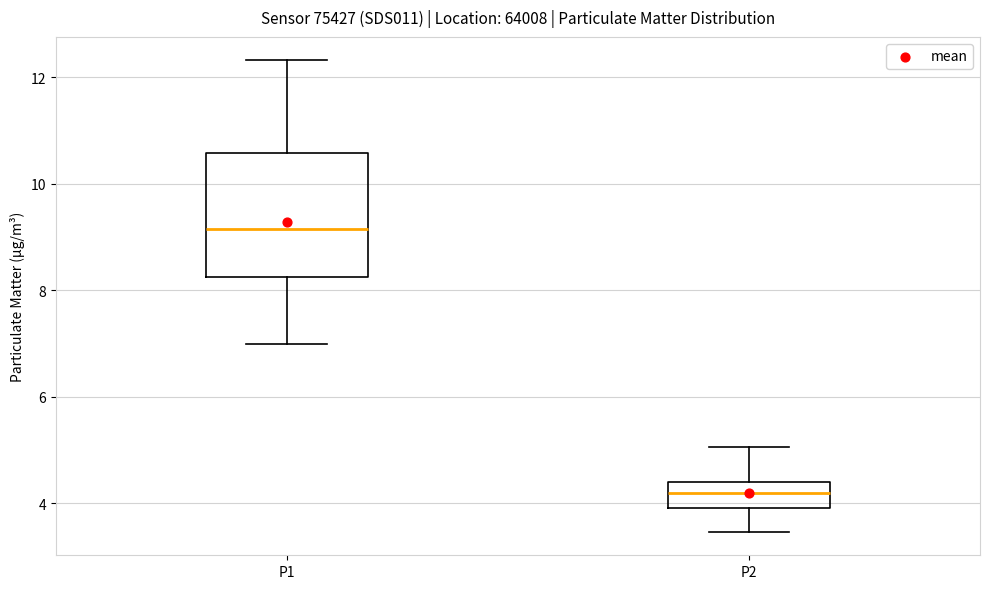

Reading left to right, transcribe this box plot: for each box, give where its median line is, the range the box spans, and where its two whiskers end, as read against the y-axis. The values are not printed on the chart, so give them approximately, as read against the axis.

P1: median 9.2, box 8.2 to 10.6, whiskers 7.0 to 12.4
P2: median 4.2, box 4.0 to 4.4, whiskers 3.4 to 5.0